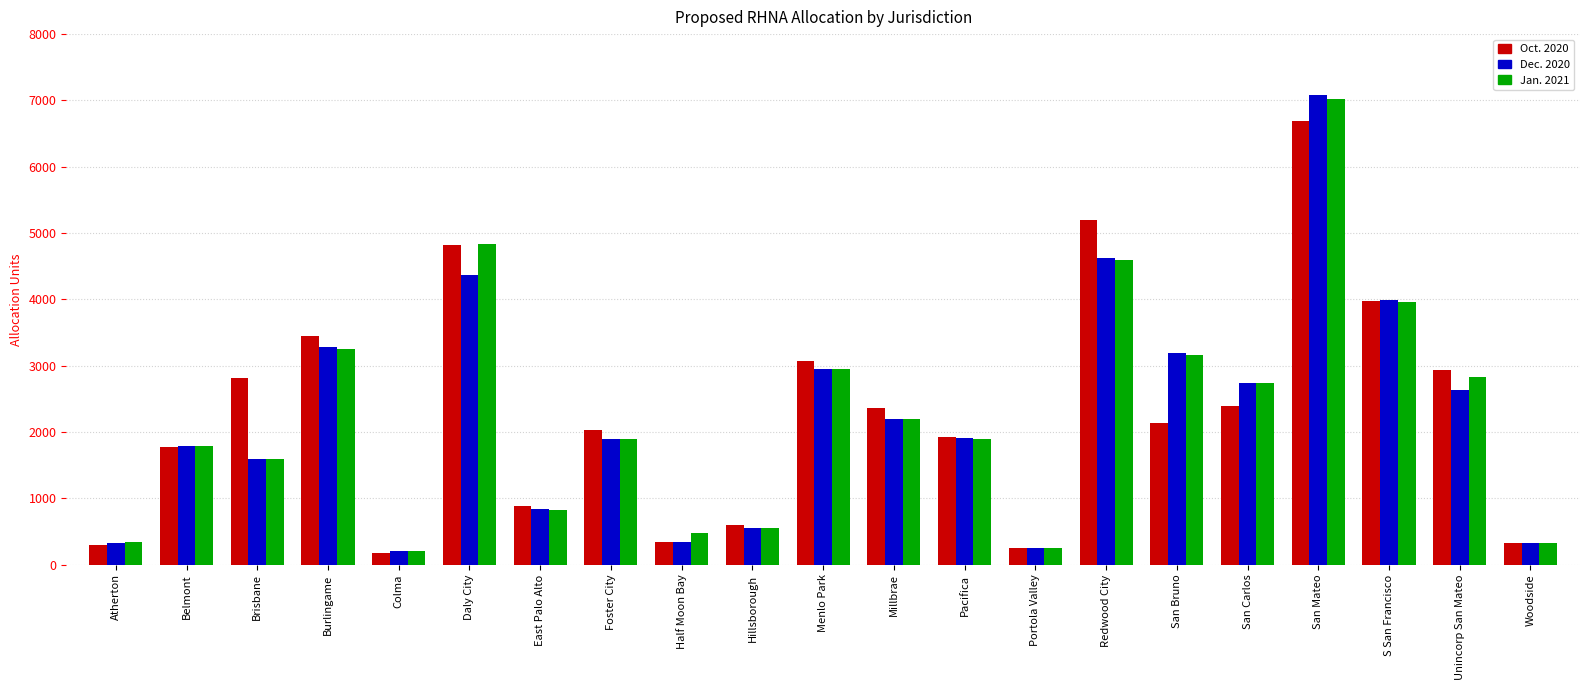

How many data points in Oct. 2020 are less than 2130?

10